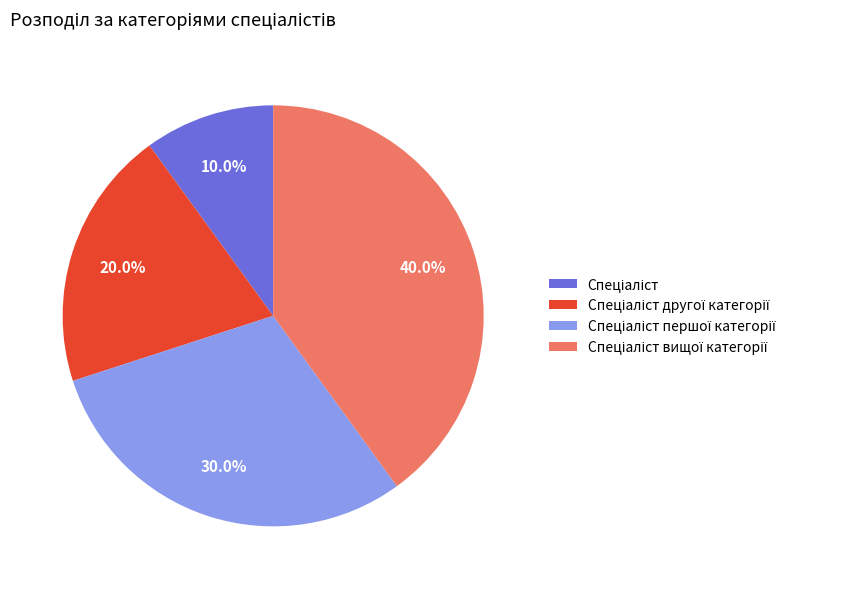

Does any single category account for the majority?

No